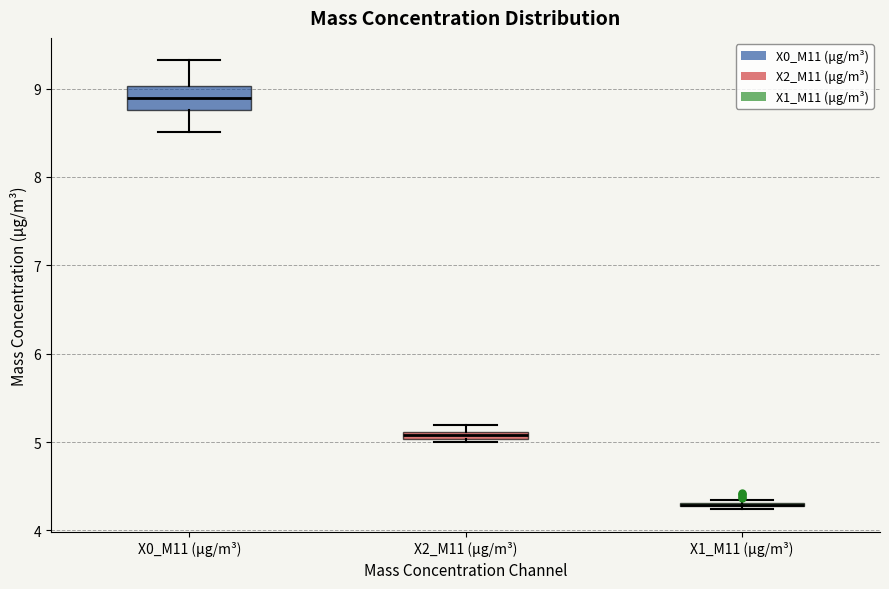

Which box is the tallest, from its lower edge to its upper edge?

X0_M11 (μg/m³)